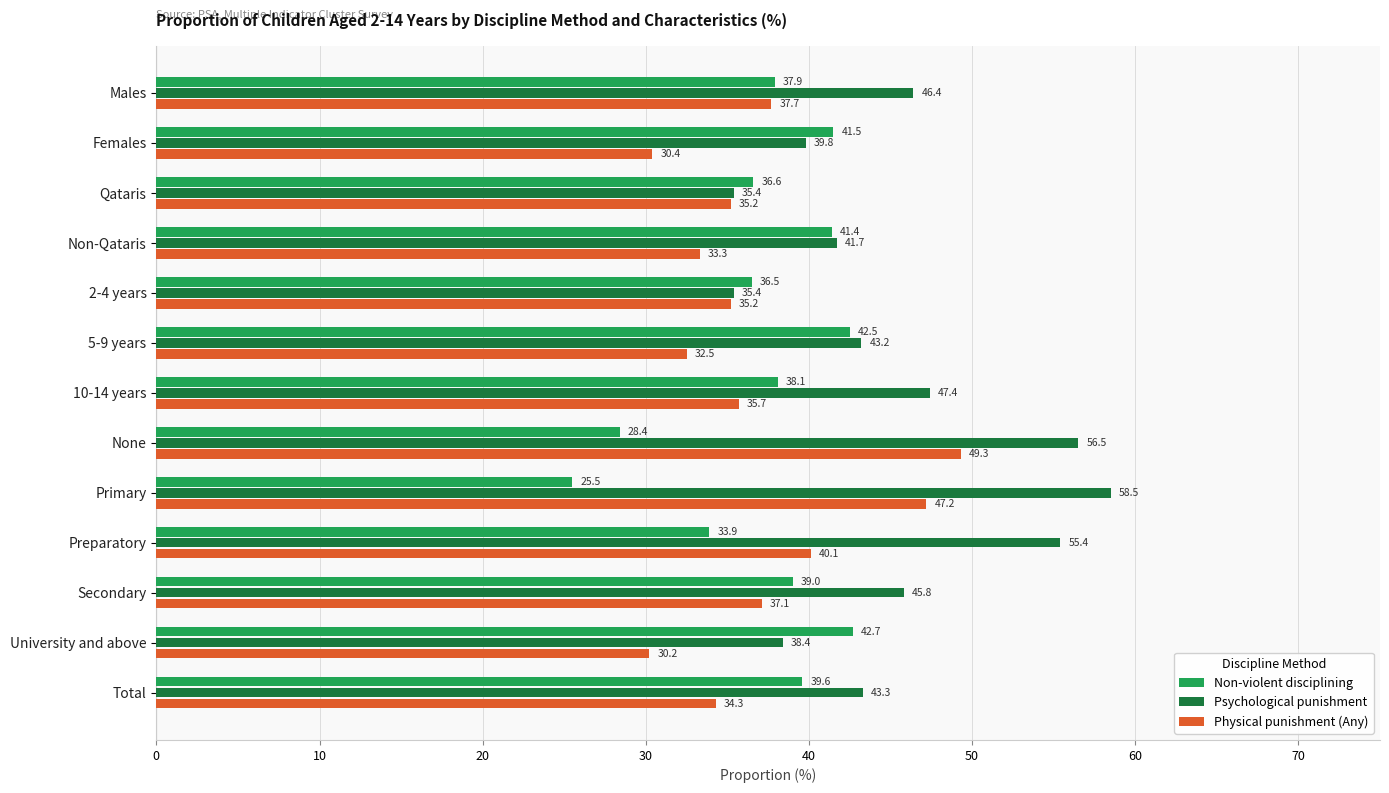

What is the approximate value of Non-violent disciplining at None?

28.4